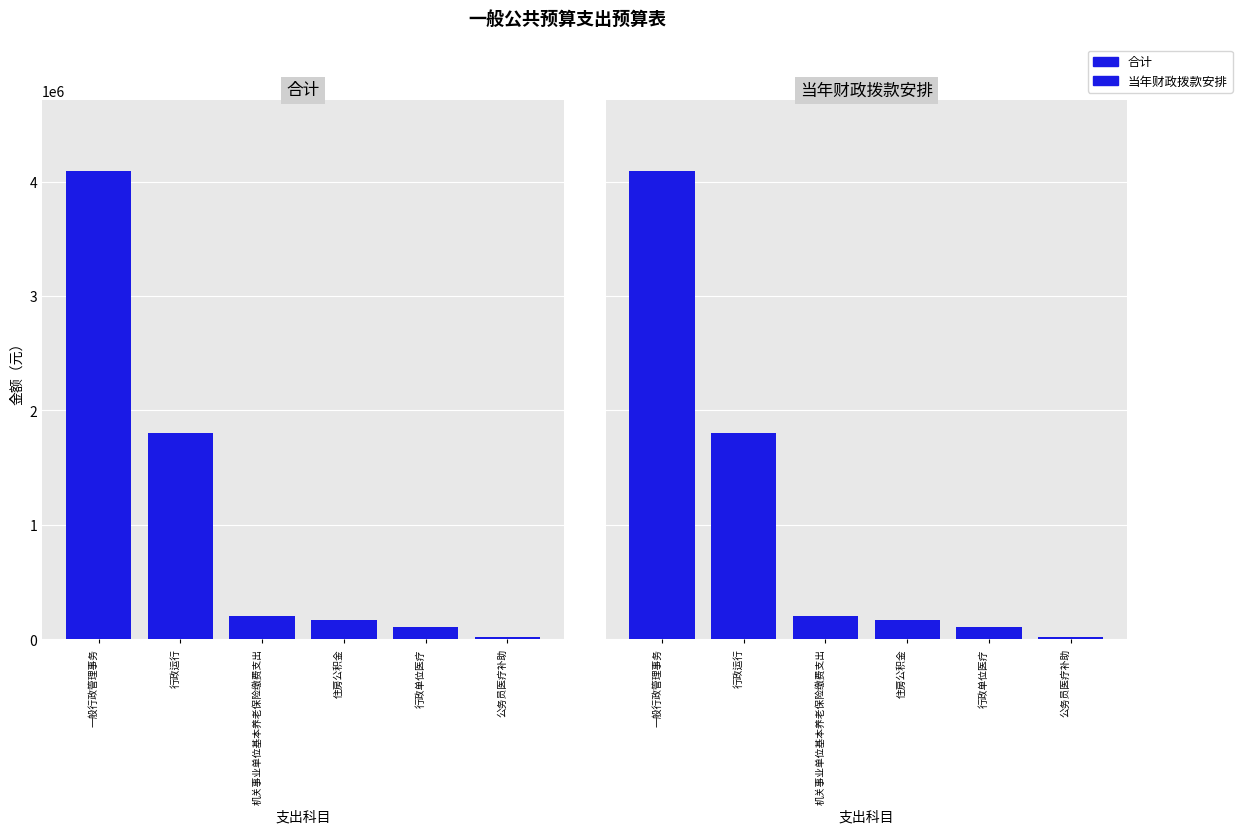

What is the total value across all series at 行政单位医疗?

220520.4